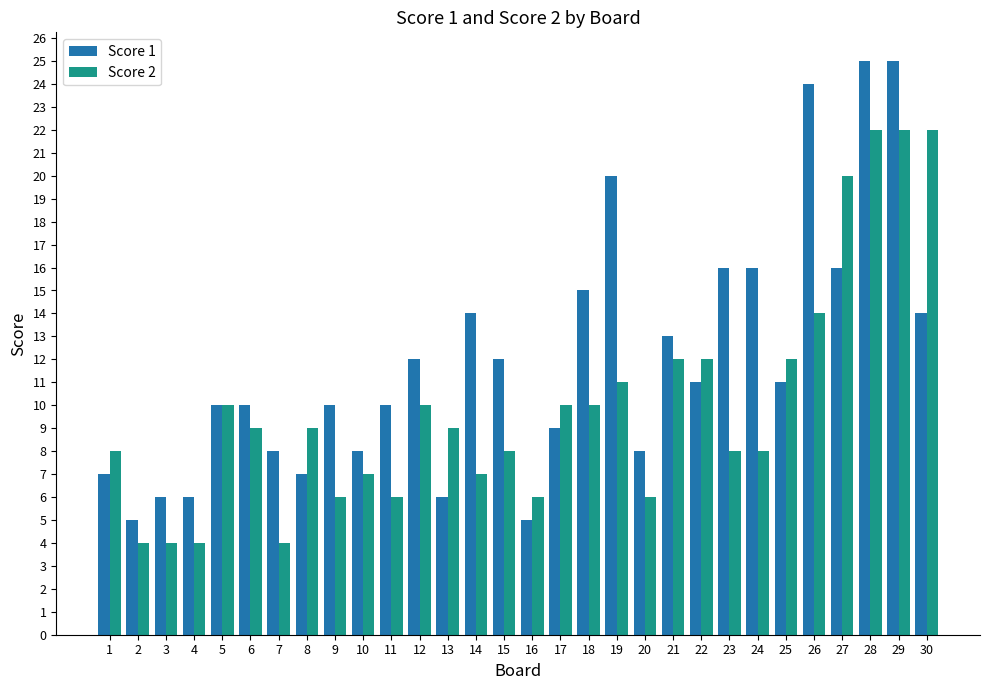

Between 2 and 9, which series saw the biggest shift?

Score 1